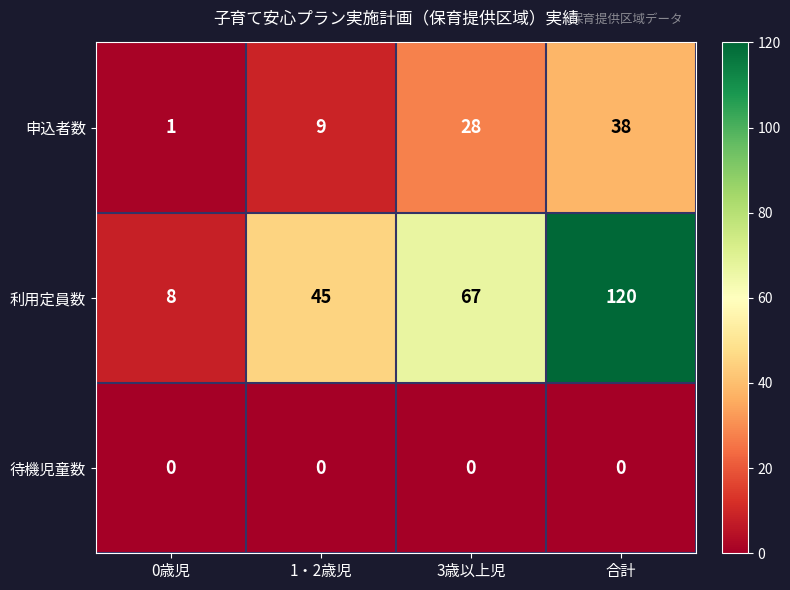

The value of 利用定員数 at 合計 is 57. True or false?

False